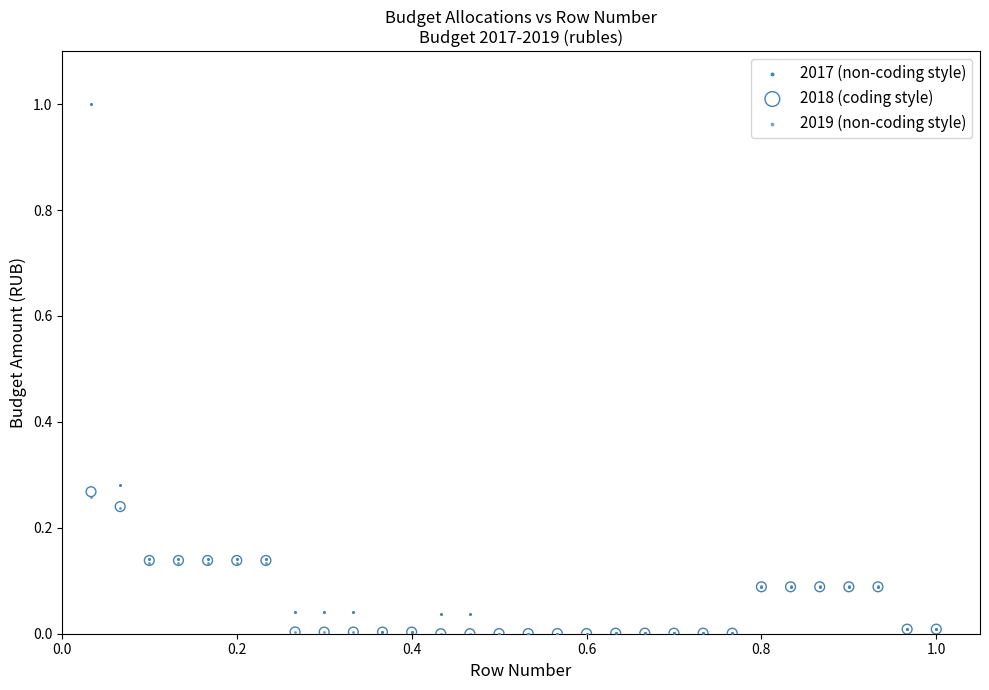

What are all the series names shown in the legend?

2017 (non-coding style), 2018 (coding style), 2019 (non-coding style)